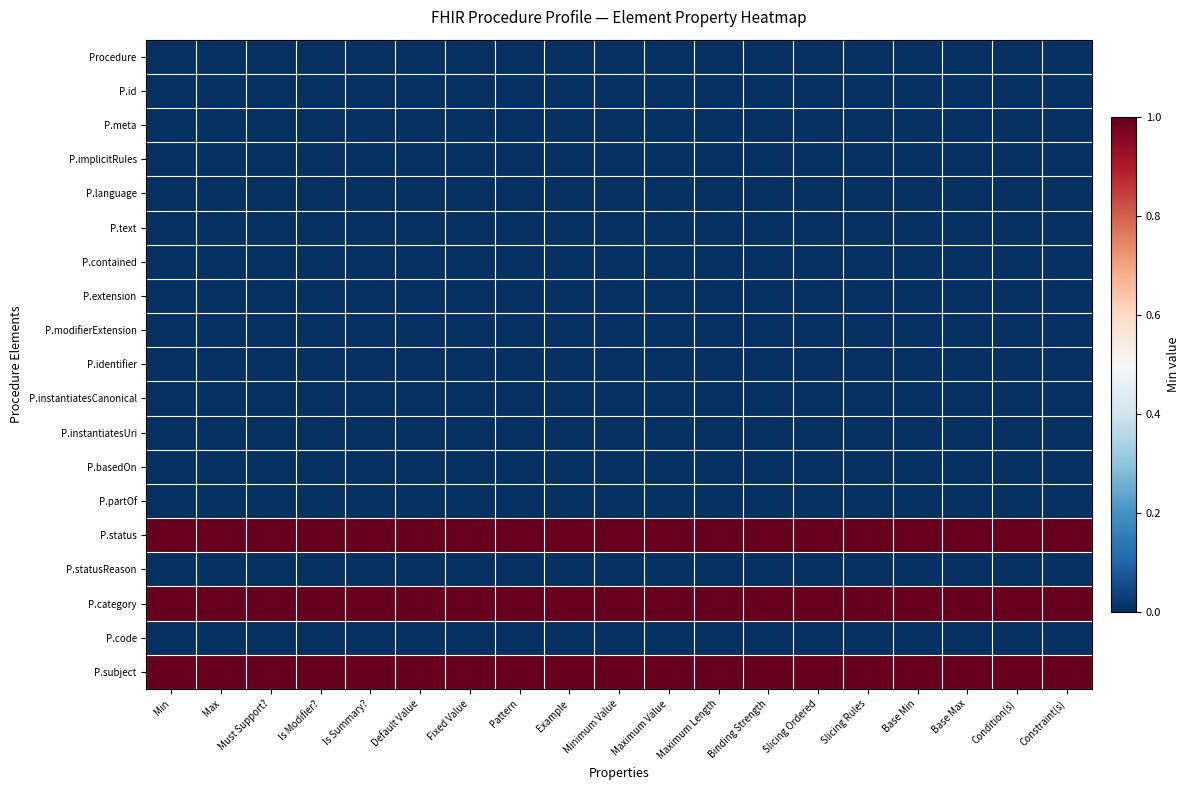

Between Min and Slicing Rules, which is larger?

Min